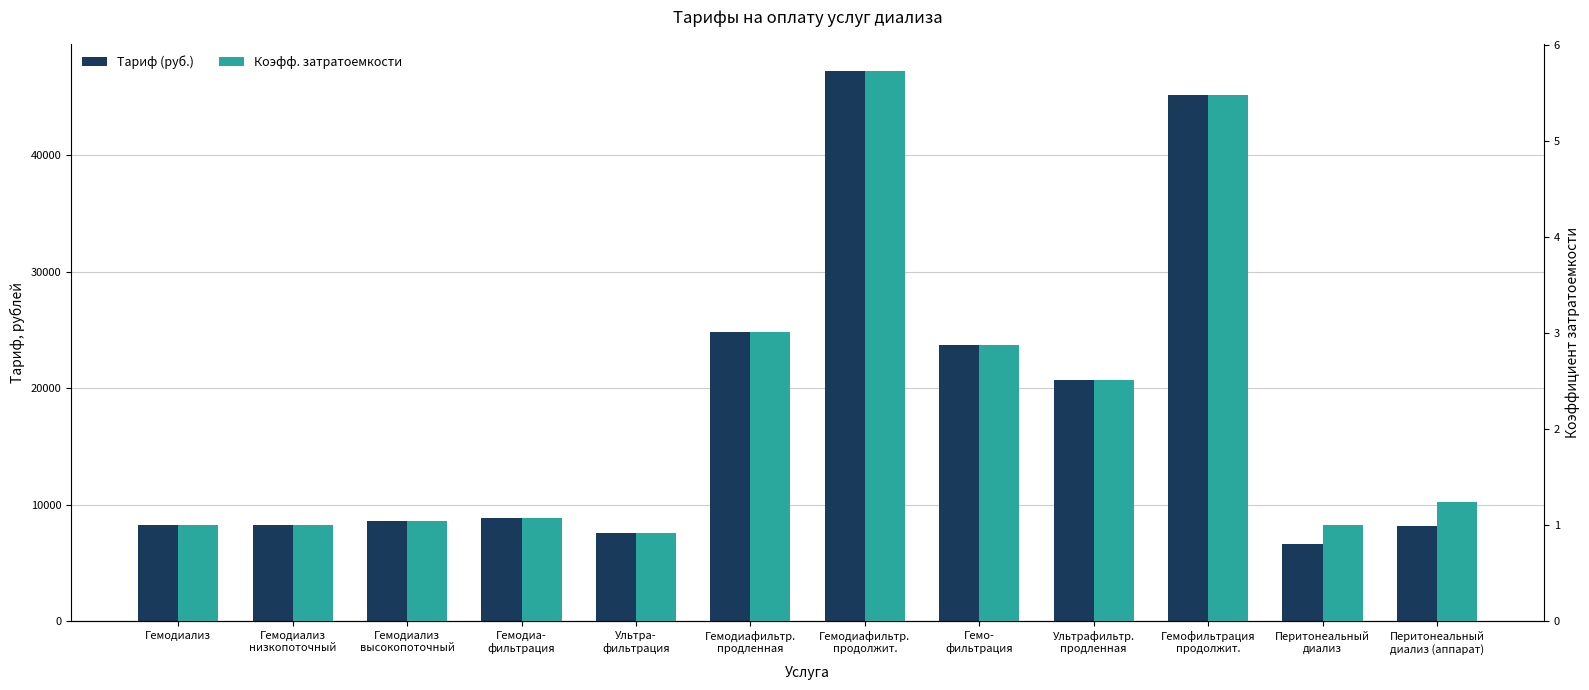

Which label corresponds to the smallest value in the chart?

Ультра-
фильтрация